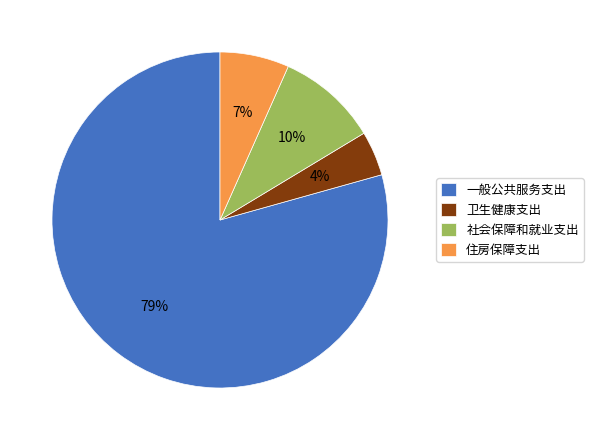

Which category has the smallest portion of the pie?

卫生健康支出